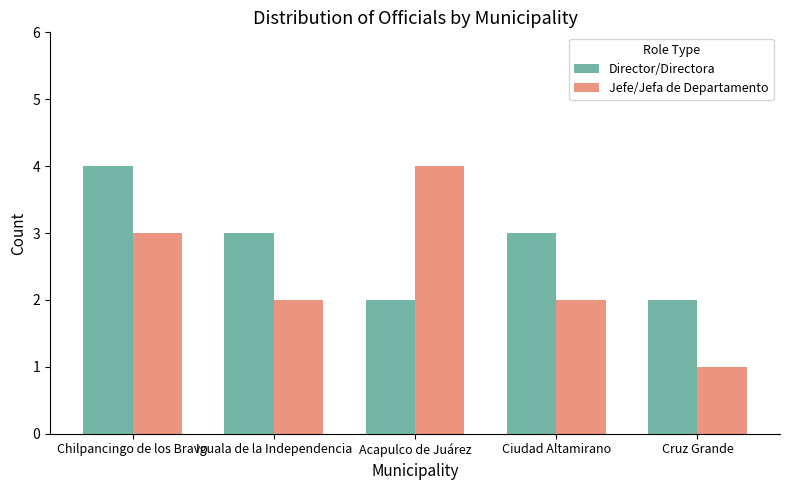

What is the highest value of the Director/Directora series?

4